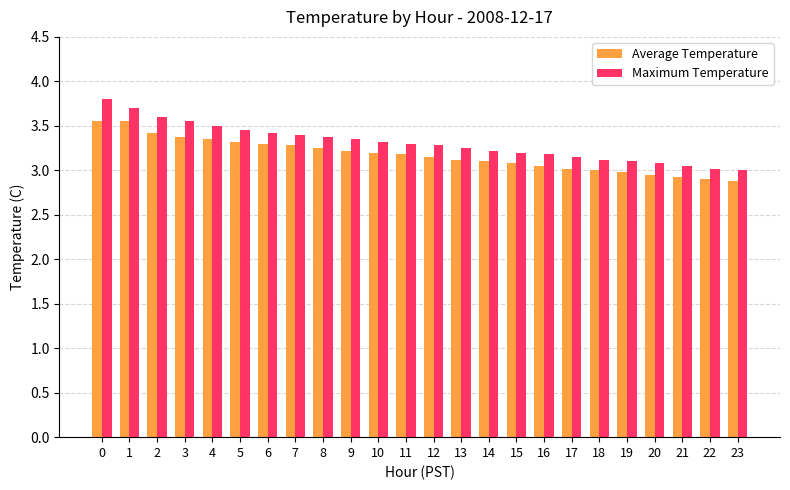

What is the total value across all series at 15?

6.3